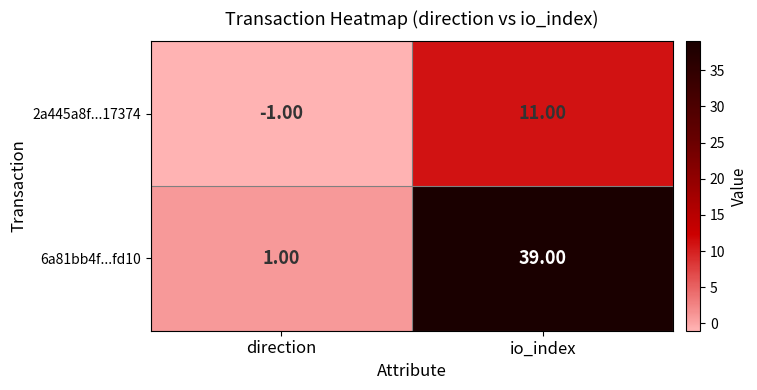

What is the spread (max minus min) of values at io_index?

28